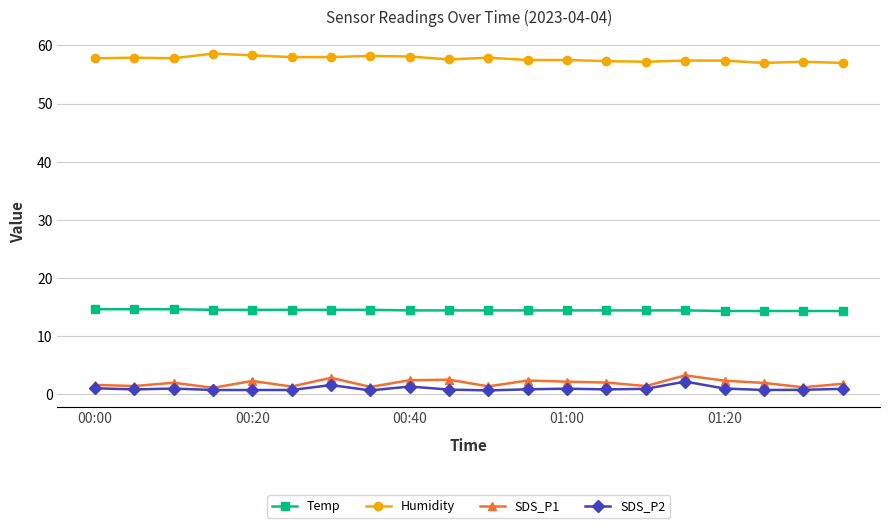

What is the highest value of the Temp series?

14.6